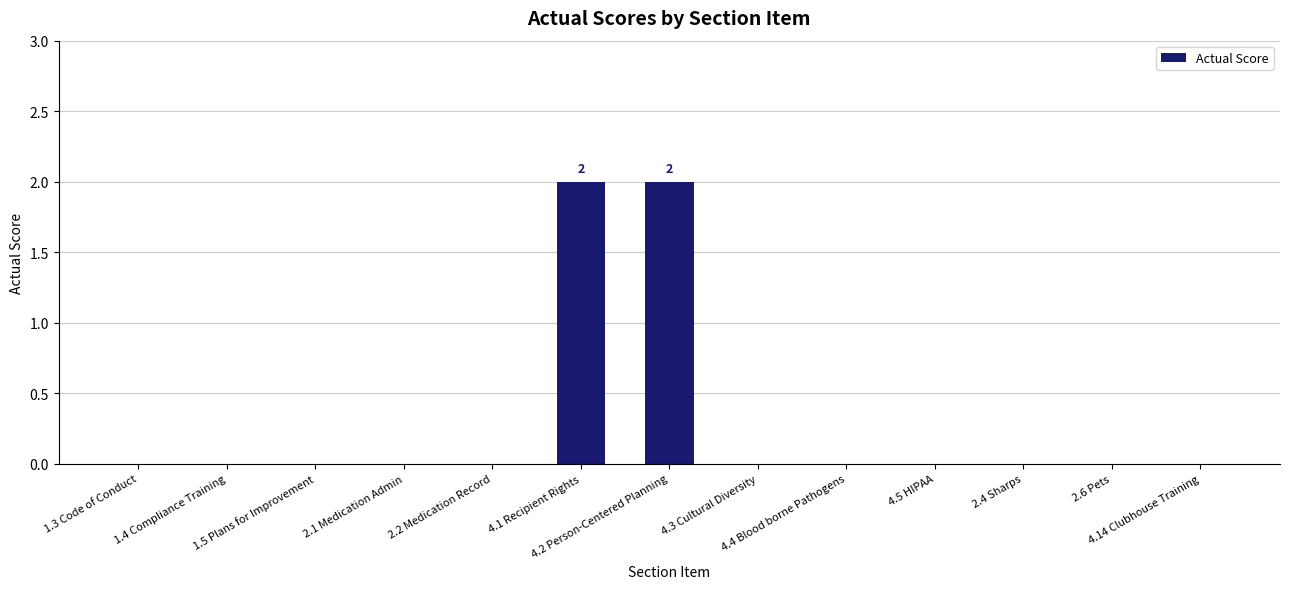

What is the sum of all values?

4